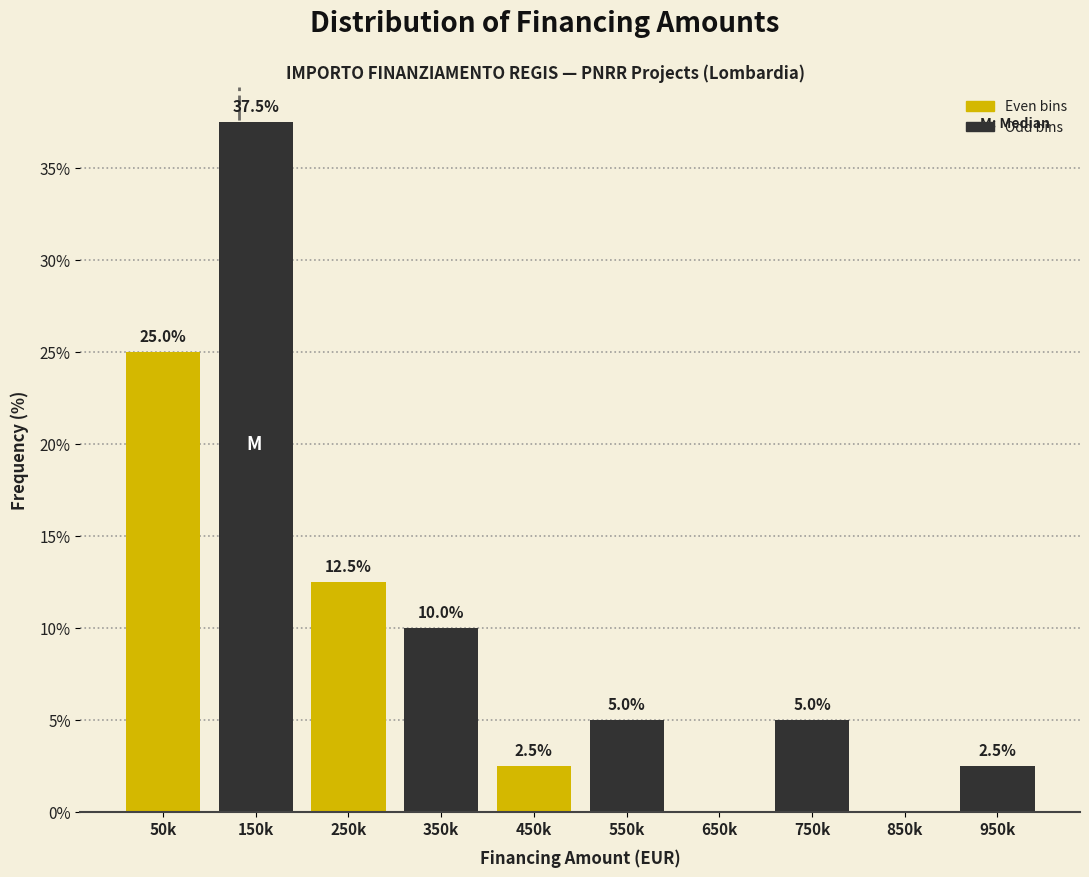

Reading left to right, extract all data points from this chart.

50k=25.0	150k=37.5	250k=12.5	350k=10.0	450k=2.5	550k=5.0	650k=0.0	750k=5.0	850k=0.0	950k=2.5